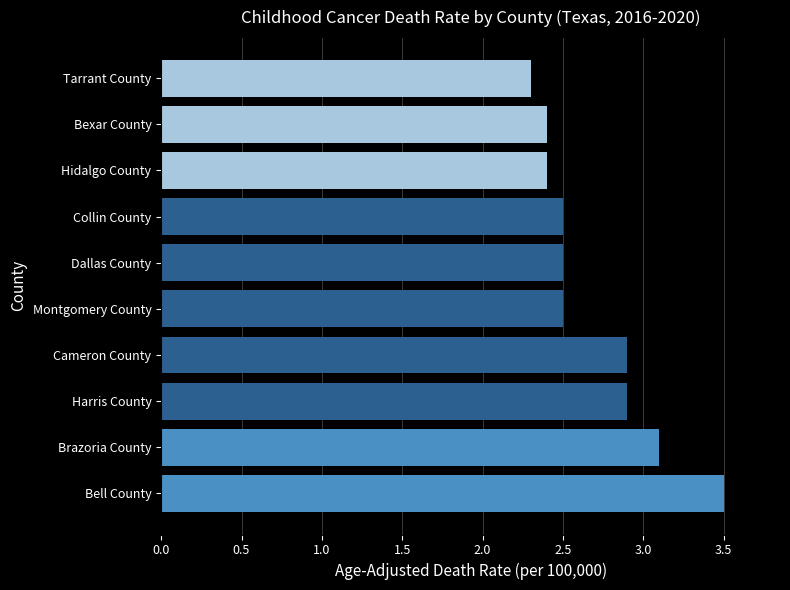

The chart shows a value of 2.4 at Hidalgo County. True or false?

True